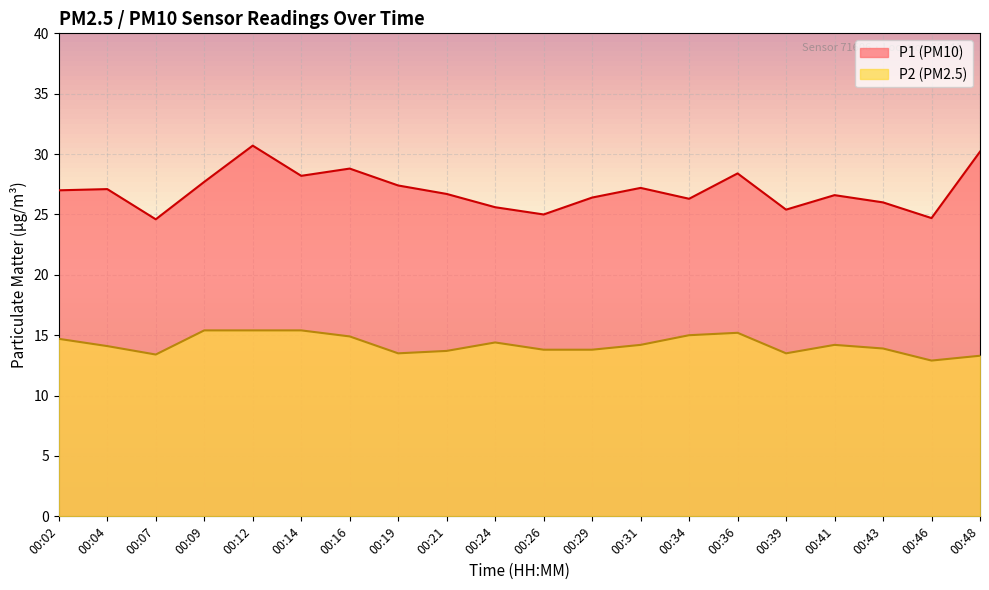

What is the sum of all P1 values?

540.0